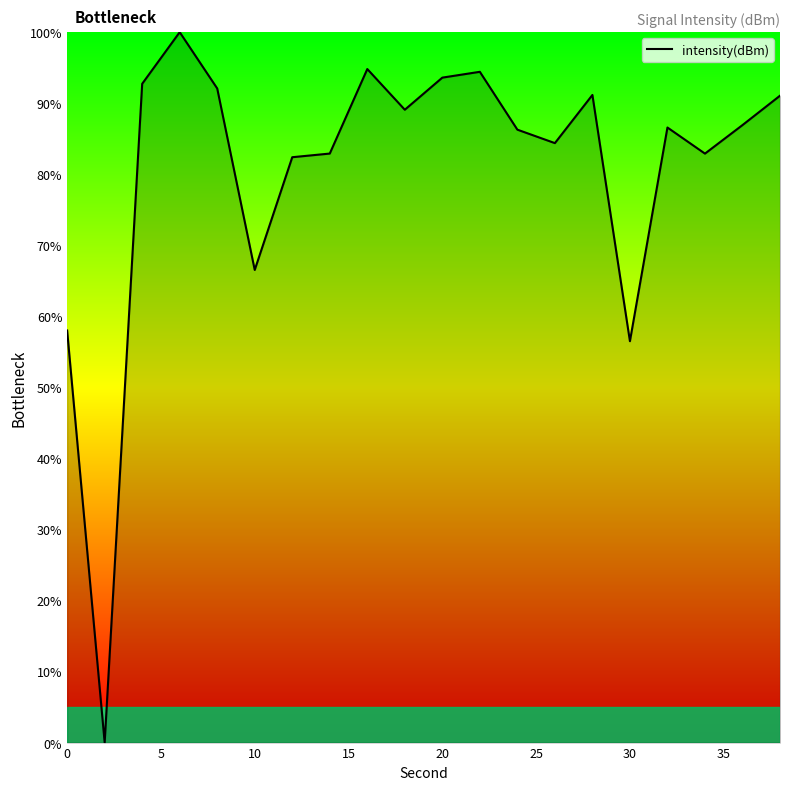

What is the maximum value shown in the chart?

100.0